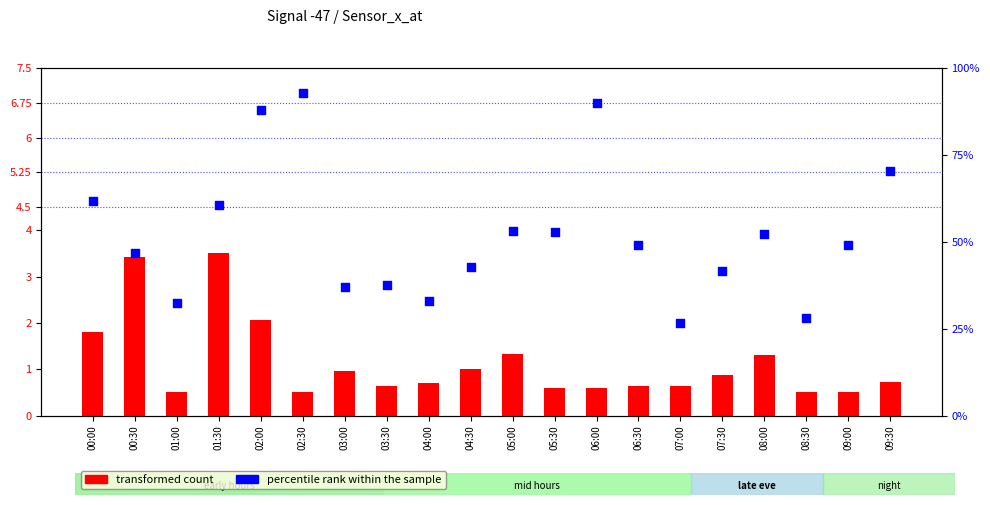

Which series contains the highest Y value?

percentile rank within the sample